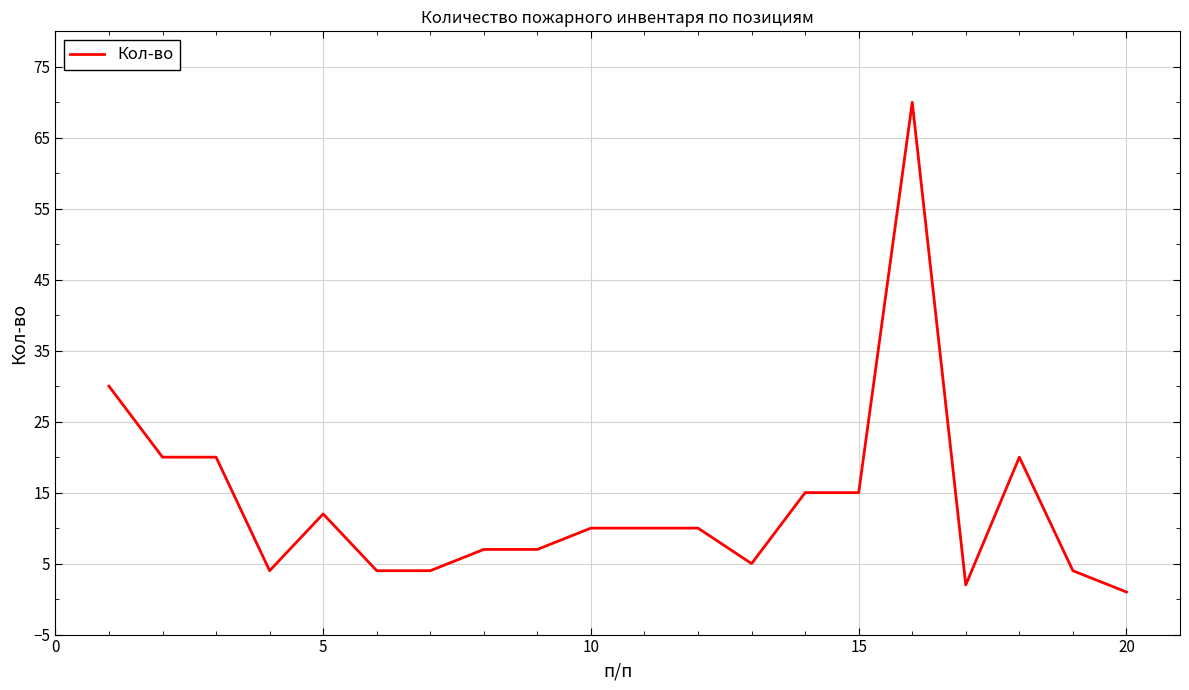

What is the maximum value shown in the chart?

70